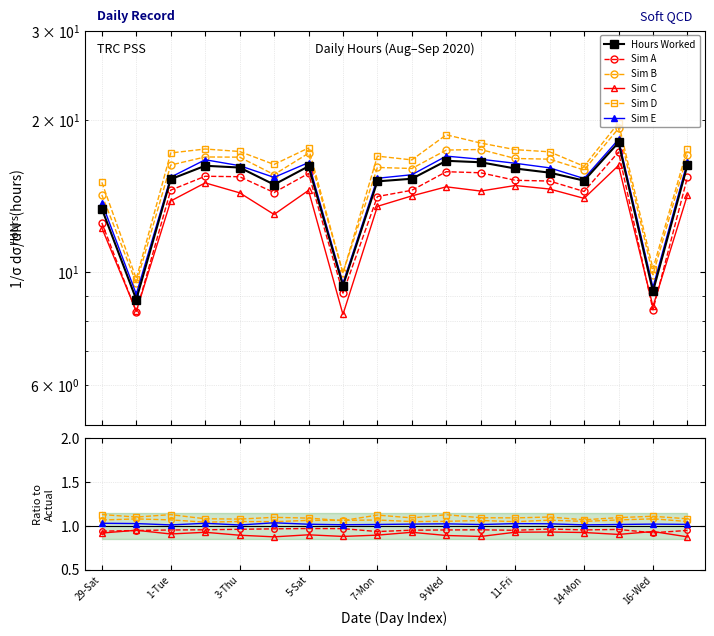

Count the number of categories in the chart.

18